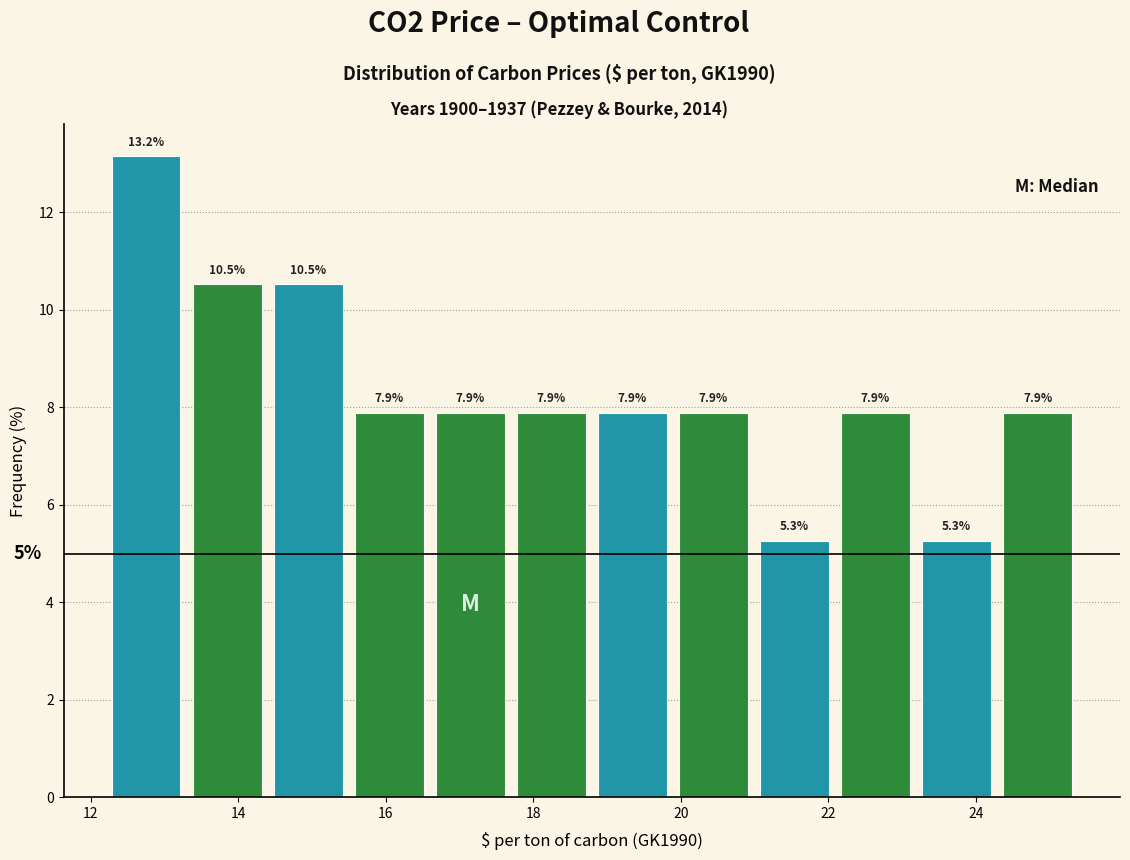

How tall is the bar that spans 15.4 to 16.6 on the x-axis? The bar edges are not printed on the chart, so give them approximately, as read against the axis.

7.9